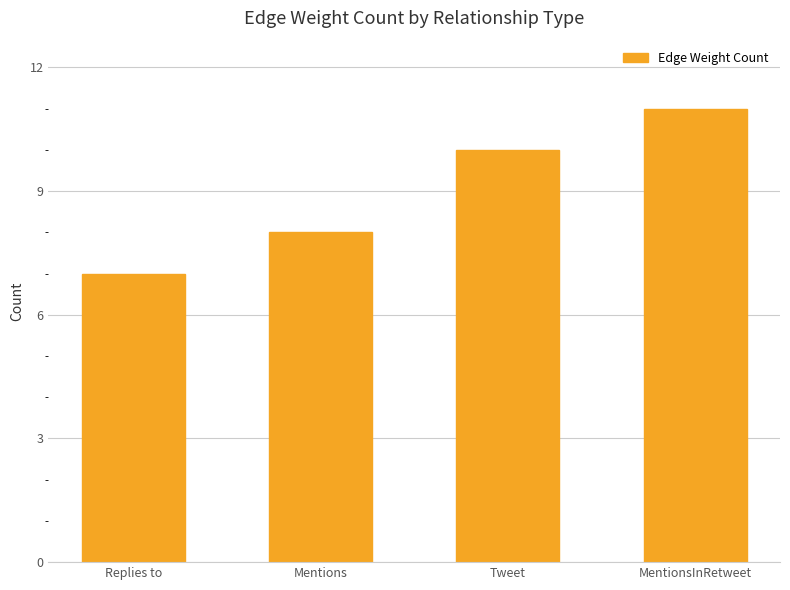

What value does the data have at Mentions?

8